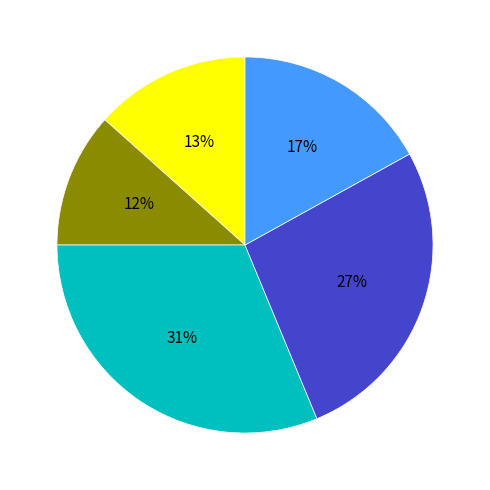

Is there a majority slice in this chart?

No